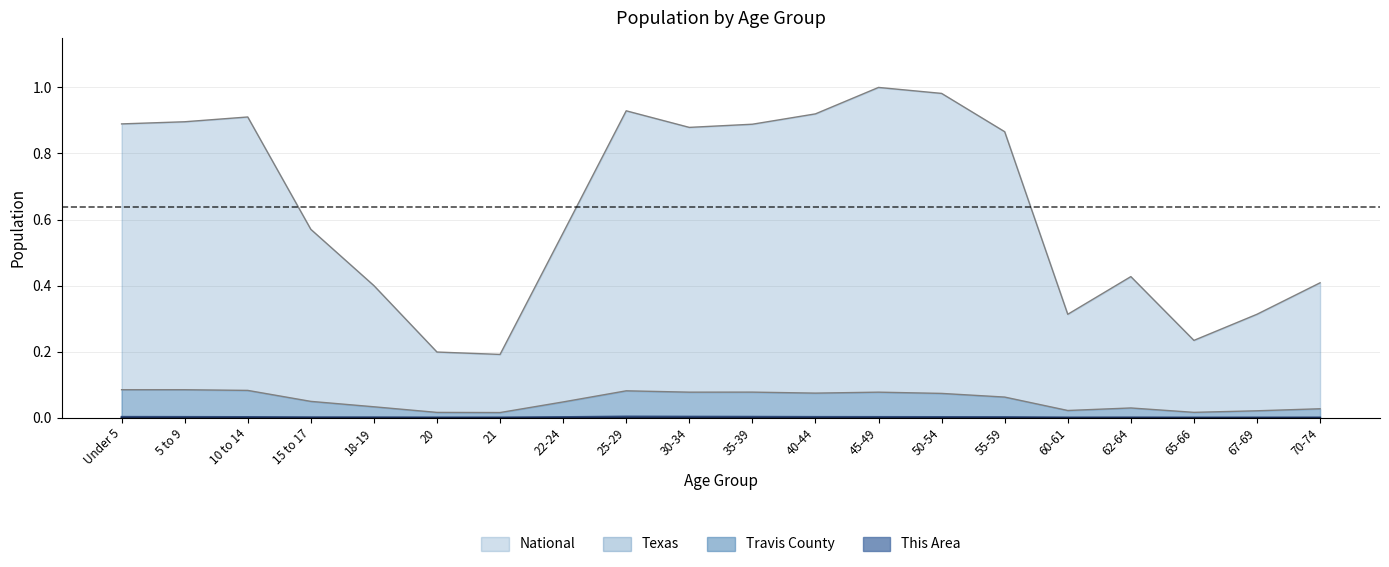

What position from the left is 21?

7